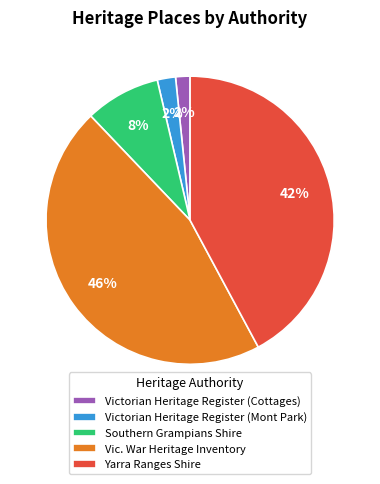

True or false: Vic. War Heritage Inventory accounts for 46% of the total.

True